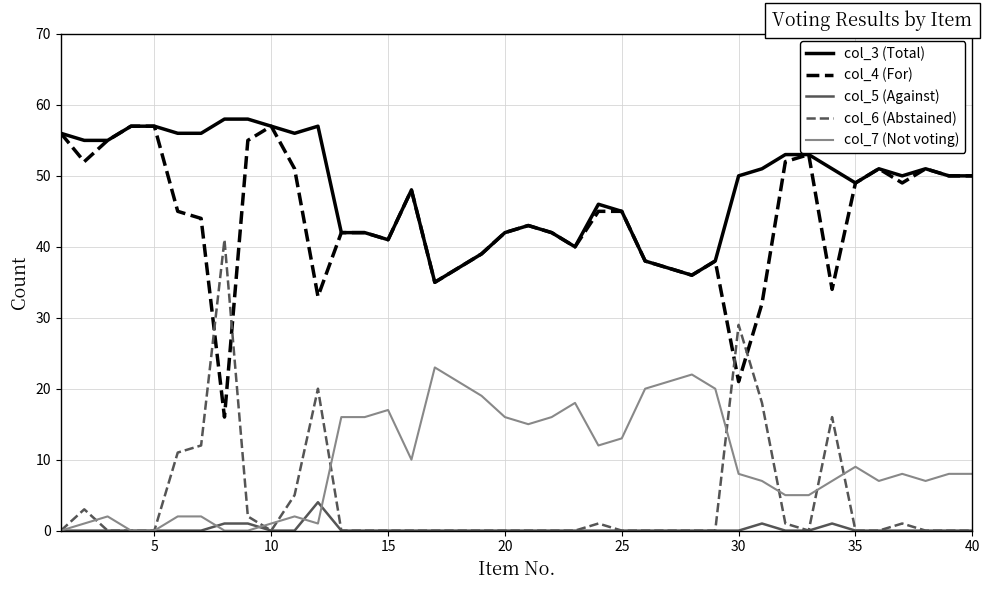

What is the greatest value displayed?

58